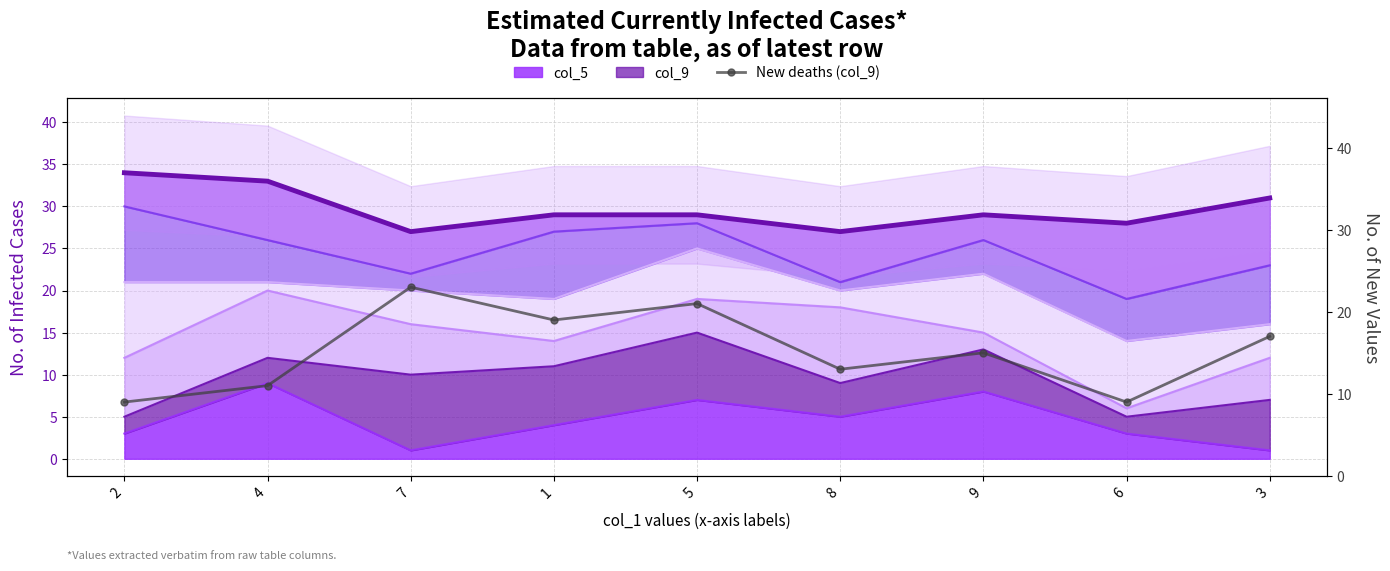

Which series has the largest range (max minus min)?

New deaths (col_9)